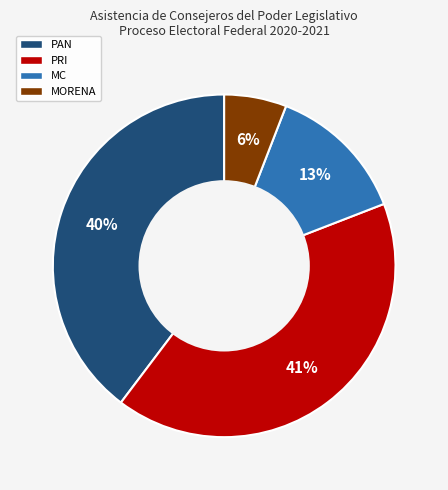

Does MC account for over 50% of the chart?

No